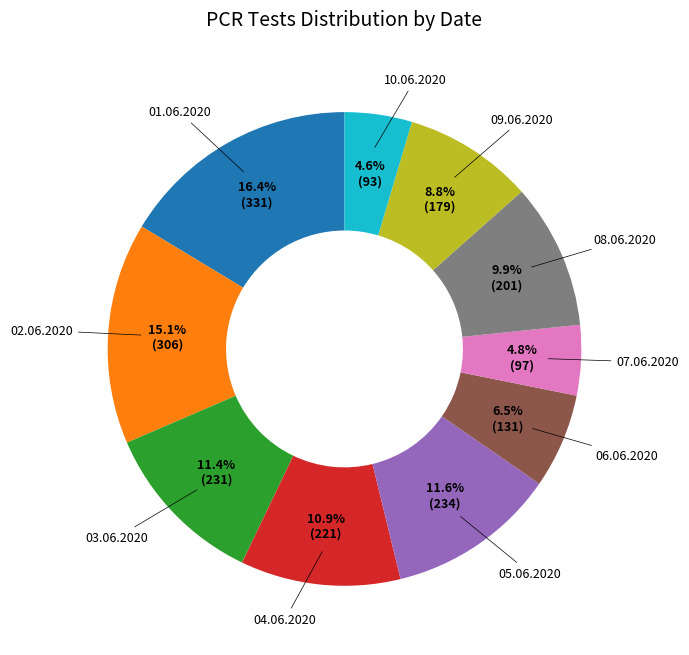

Between 10.06.2020 and 03.06.2020, which is larger?

03.06.2020